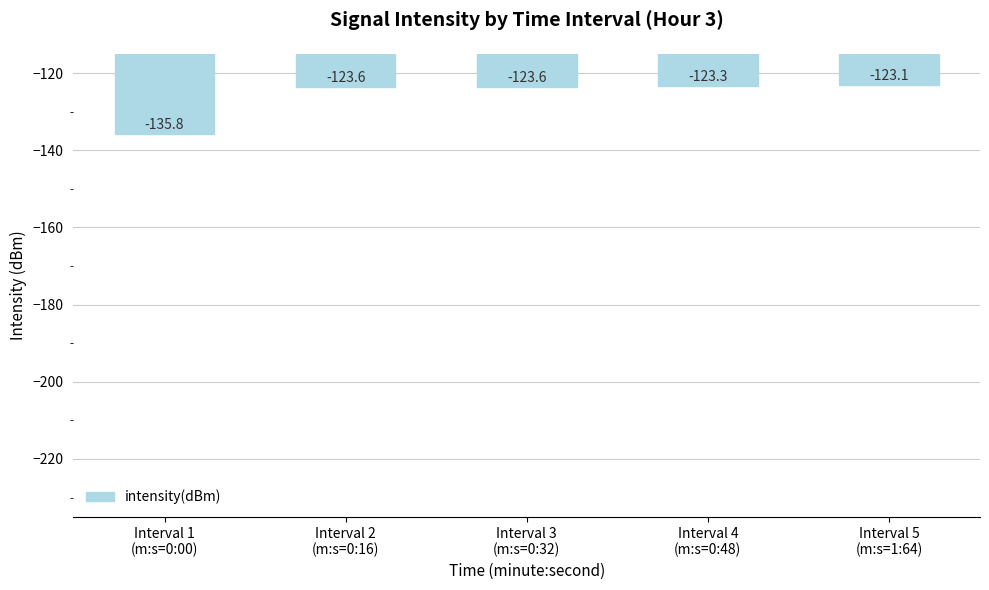

Is it true that the value at Interval 1
(m:s=0:00) is -135.8?

True